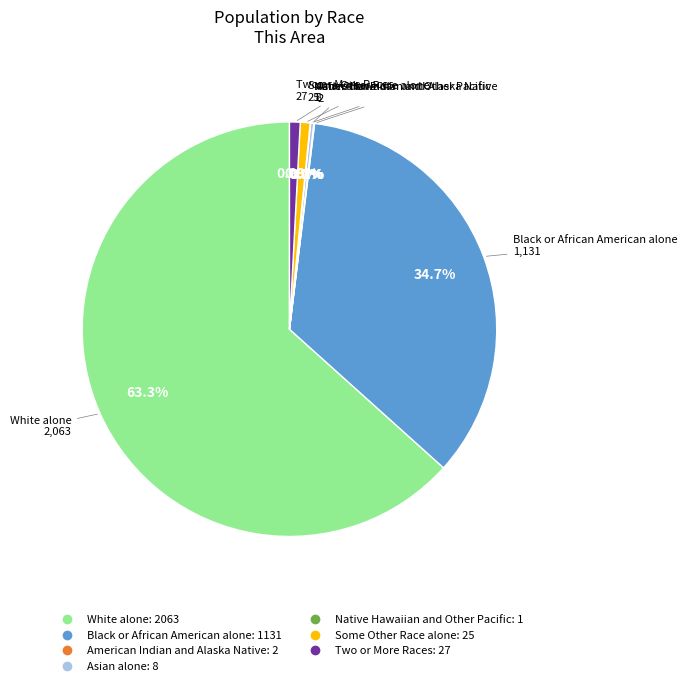

How much of the chart is everything except Two or More Races?

99.2%